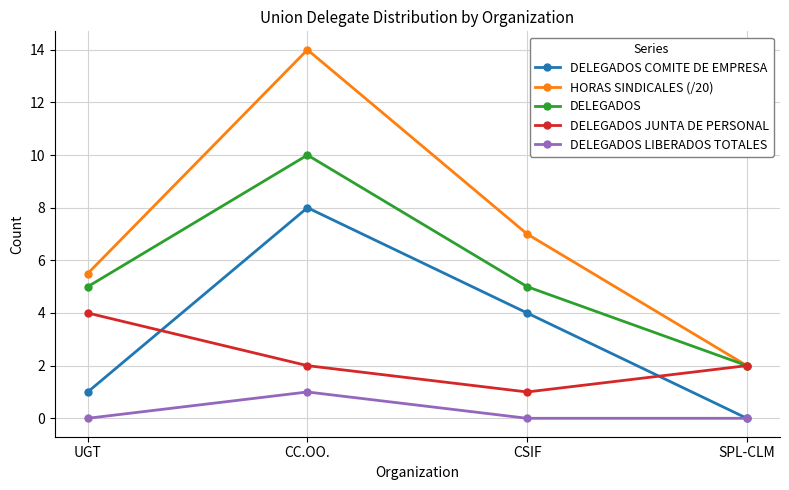

What is the difference between the highest and lowest values at CSIF?

7.0